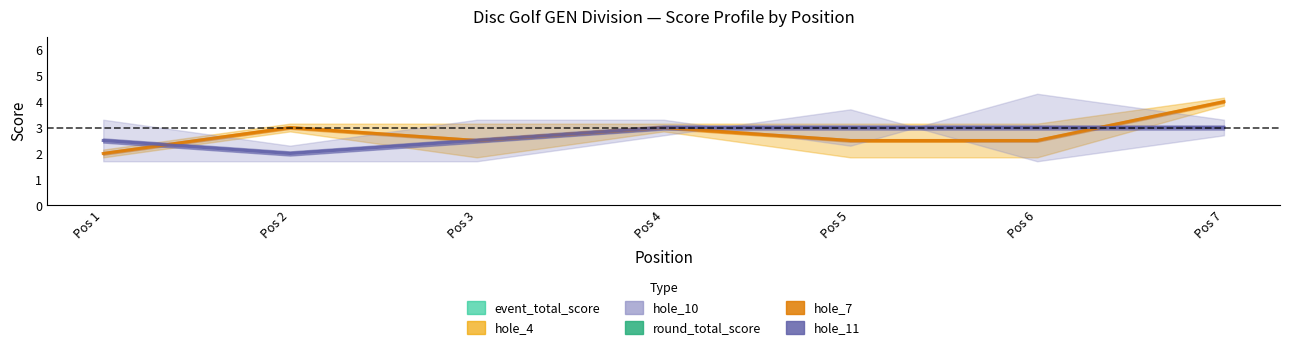

Between 3 and 5, which is larger?

5